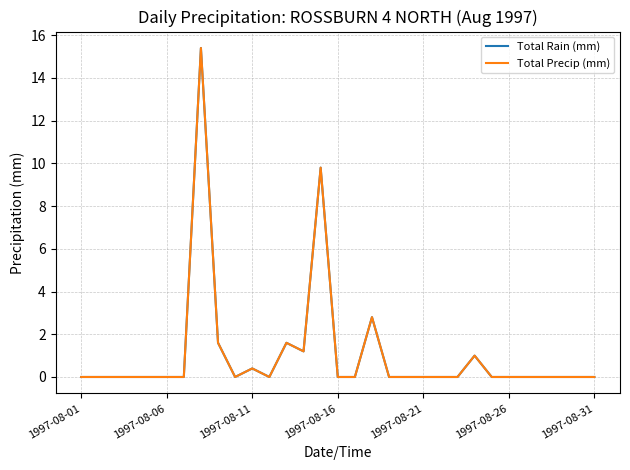

Is this an area chart (filled region under the line)?

No